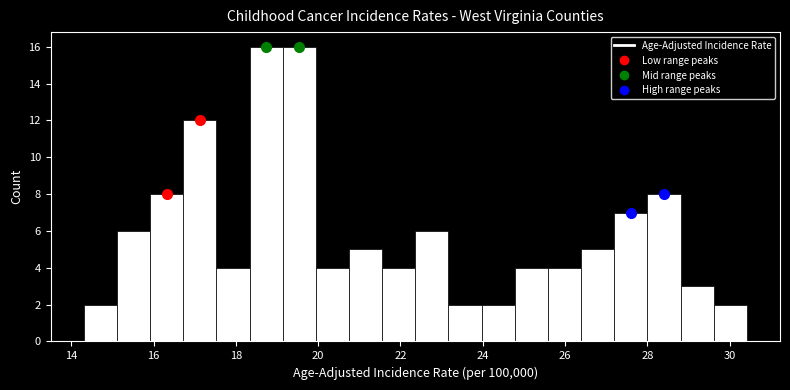

Reading left to right, transcribe this chart: for each bar, give the range it covers on the x-axis and its height. Neither the bar edges nor the heights are printed on the chart, so give them approximately, as read against the axes.

14.4 to 15.2: 2
15.2 to 16.0: 6
16.0 to 16.8: 8
16.8 to 17.6: 12
17.6 to 18.4: 4
18.4 to 19.2: 16
19.2 to 20.0: 16
20.0 to 20.8: 4
20.8 to 21.6: 5
21.6 to 22.4: 4
22.4 to 23.2: 6
23.2 to 24.0: 2
24.0 to 24.8: 2
24.8 to 25.6: 4
25.6 to 26.4: 4
26.4 to 27.2: 5
27.2 to 28.0: 7
28.0 to 28.8: 8
28.8 to 29.6: 3
29.6 to 30.4: 2